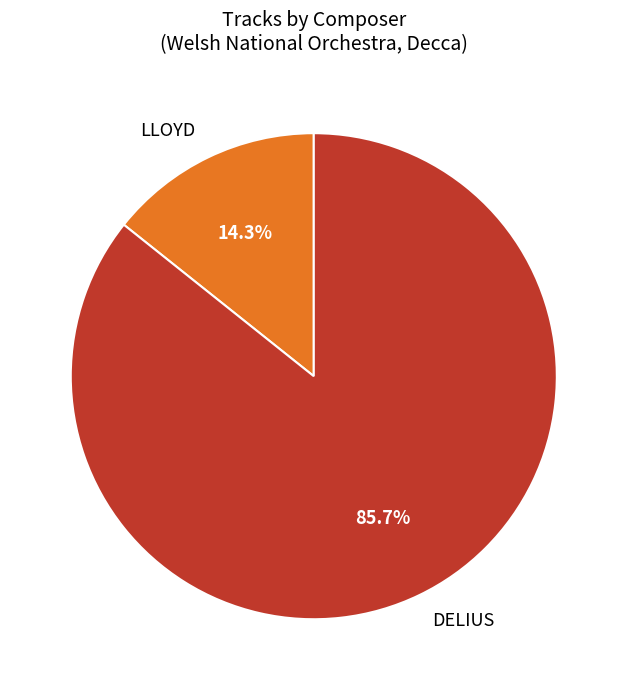

What is the ratio of the value at DELIUS to the value at LLOYD?

6.0